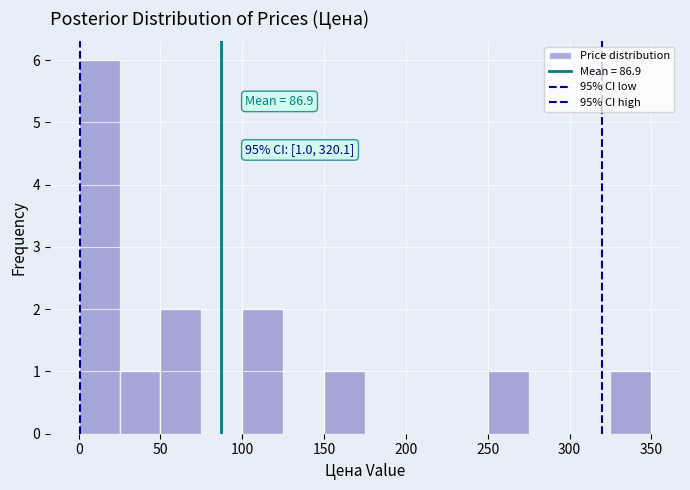

Which range on the x-axis has the tallest bar?

0 to 25